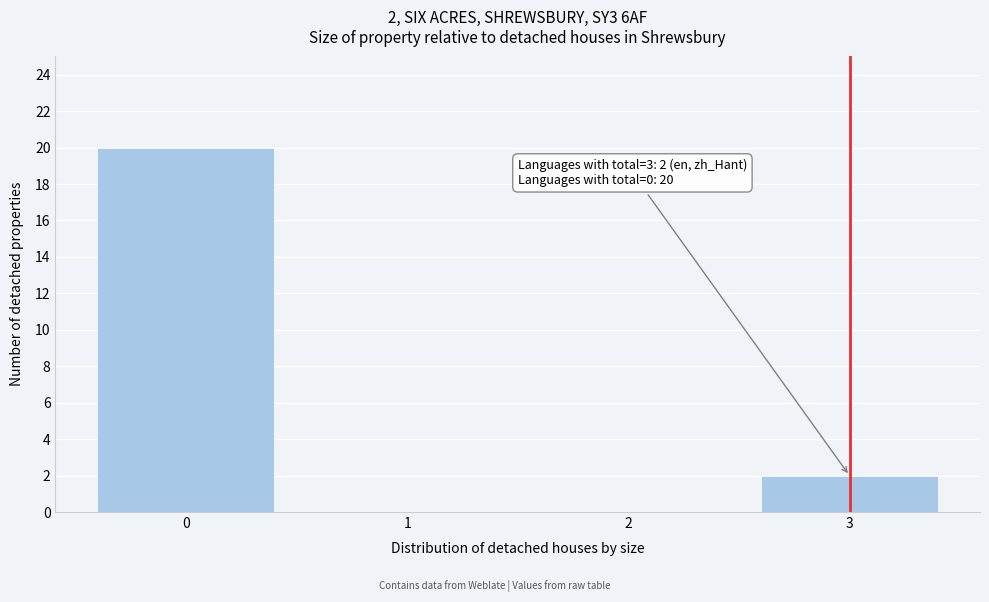

Reading left to right, extract all data points from this chart.

0=20	1=0	2=0	3=2